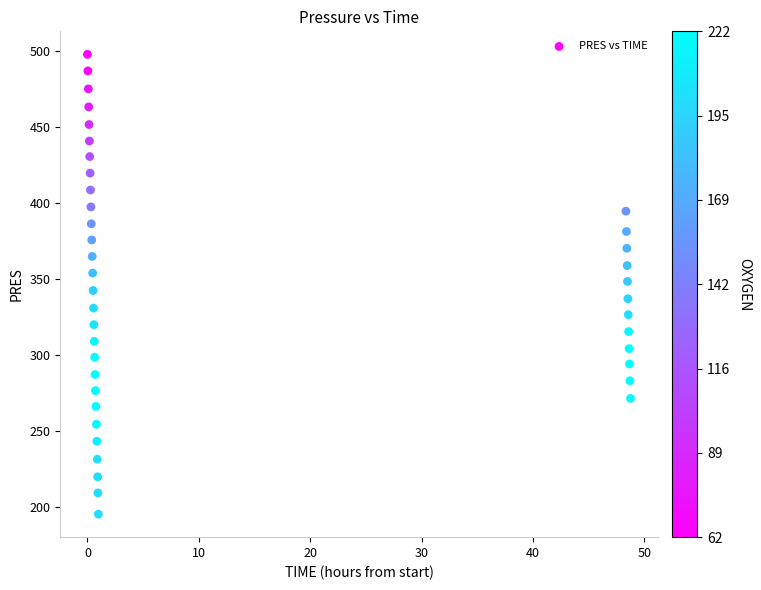

What is the range of Y values (max minus min)?

302.7